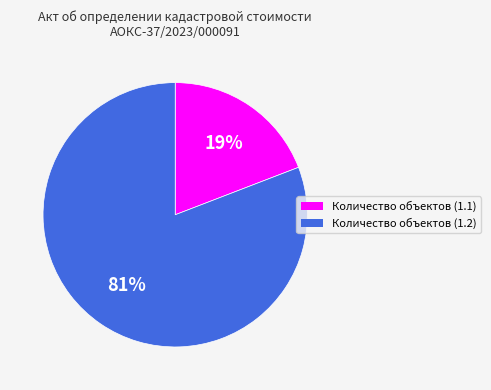

To the nearest percent, what portion does Количество объектов (1.2) represent?

81%